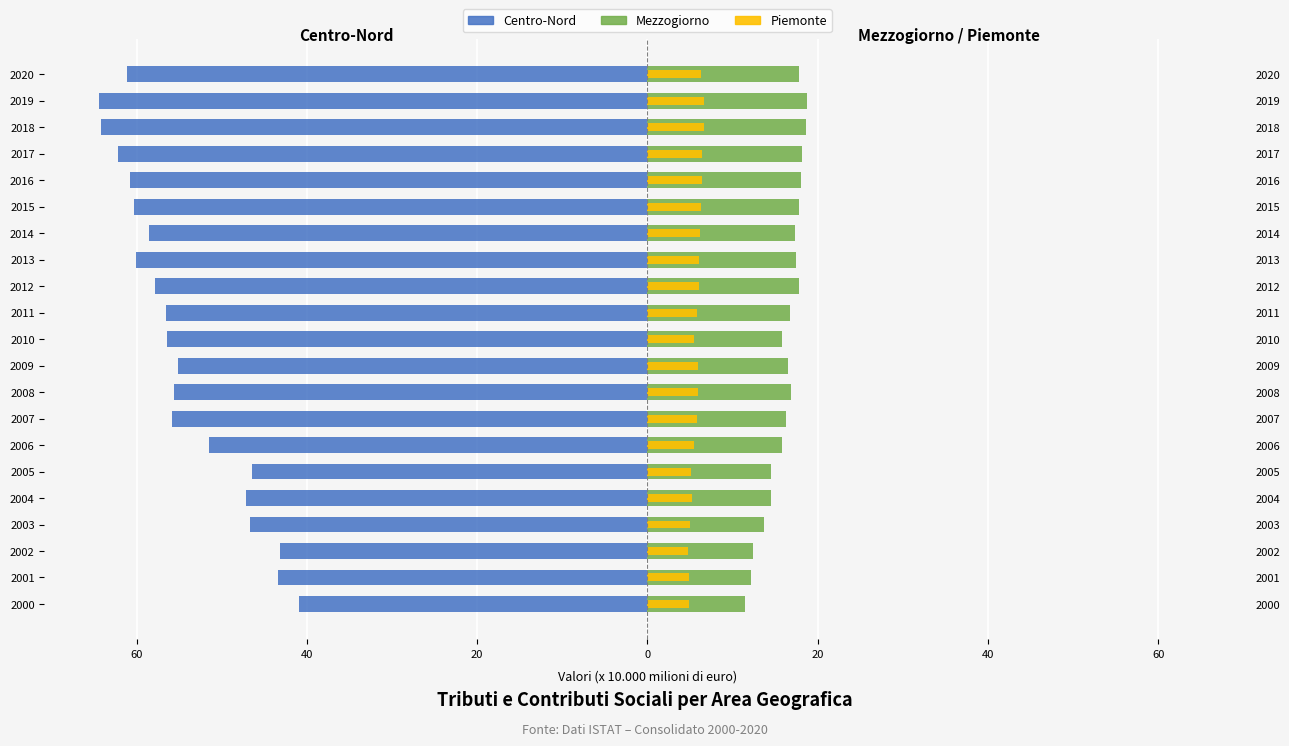

What is the value of the Mezzogiorno bar at the 15th from the left?

17.3